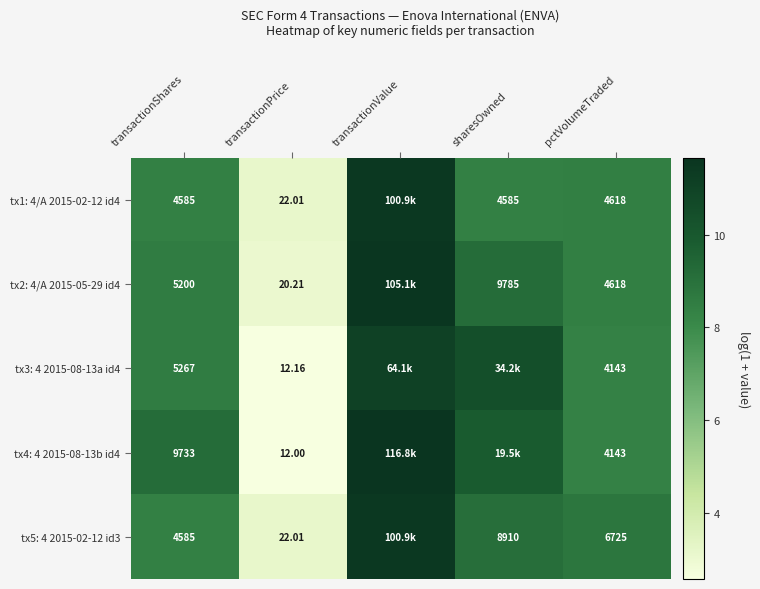

What is the average value of the tx5: 4 2015-02-12 id3 series?

8.2